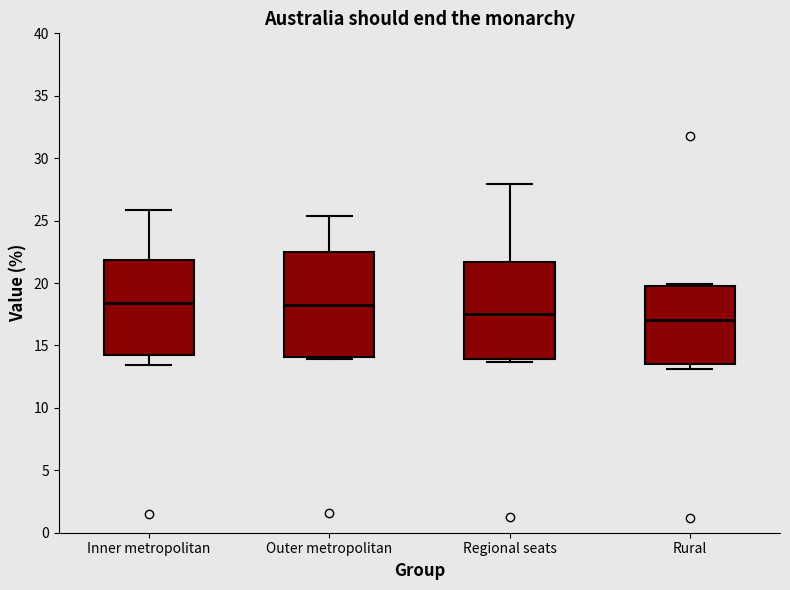

Where is the upper edge of the box for Outer metropolitan on the y-axis? The values are not printed on the chart, so give them approximately, as read against the axis.

22.5